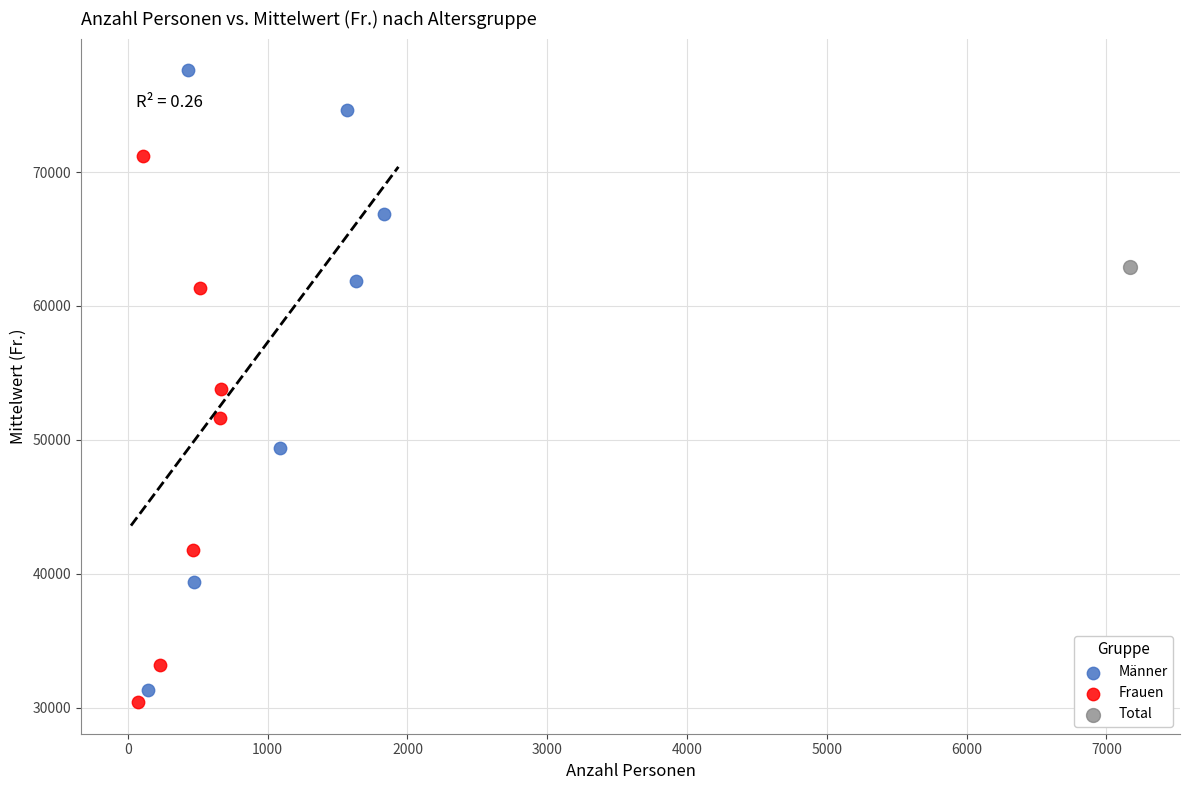

Which series contains the highest Y value?

Männer